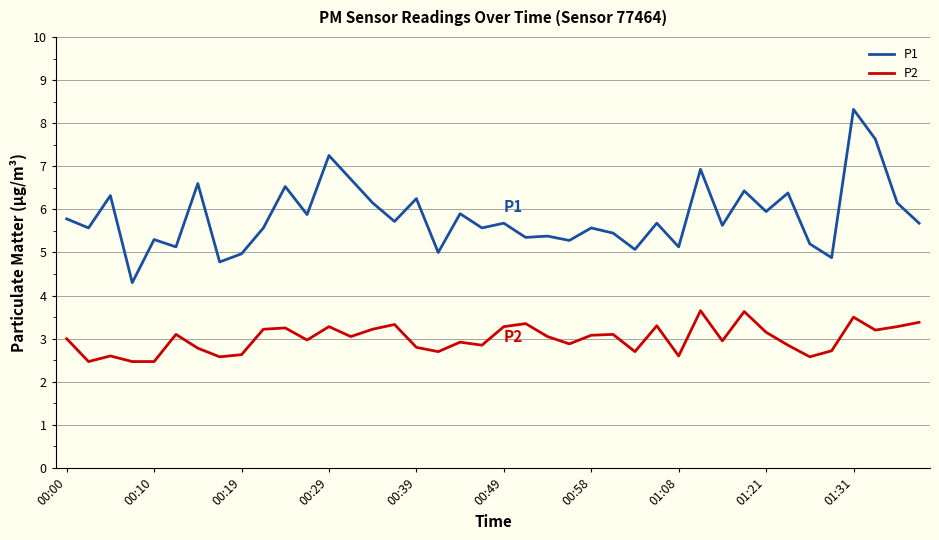

What is the average value of the P1 series?

5.8